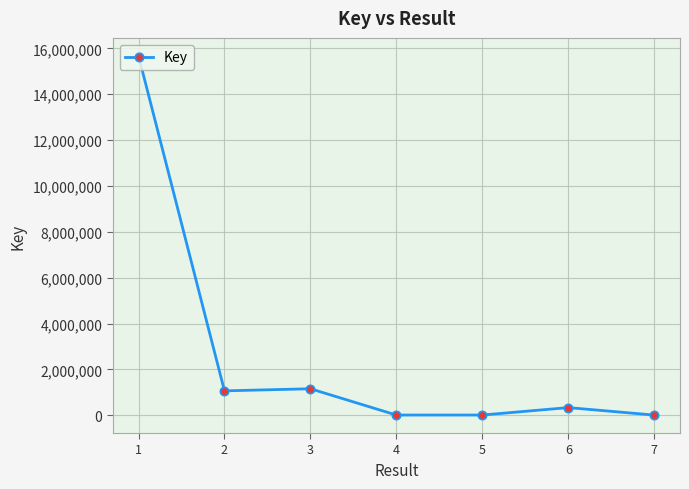

What is the difference between the maximum and minimum values?

15670044